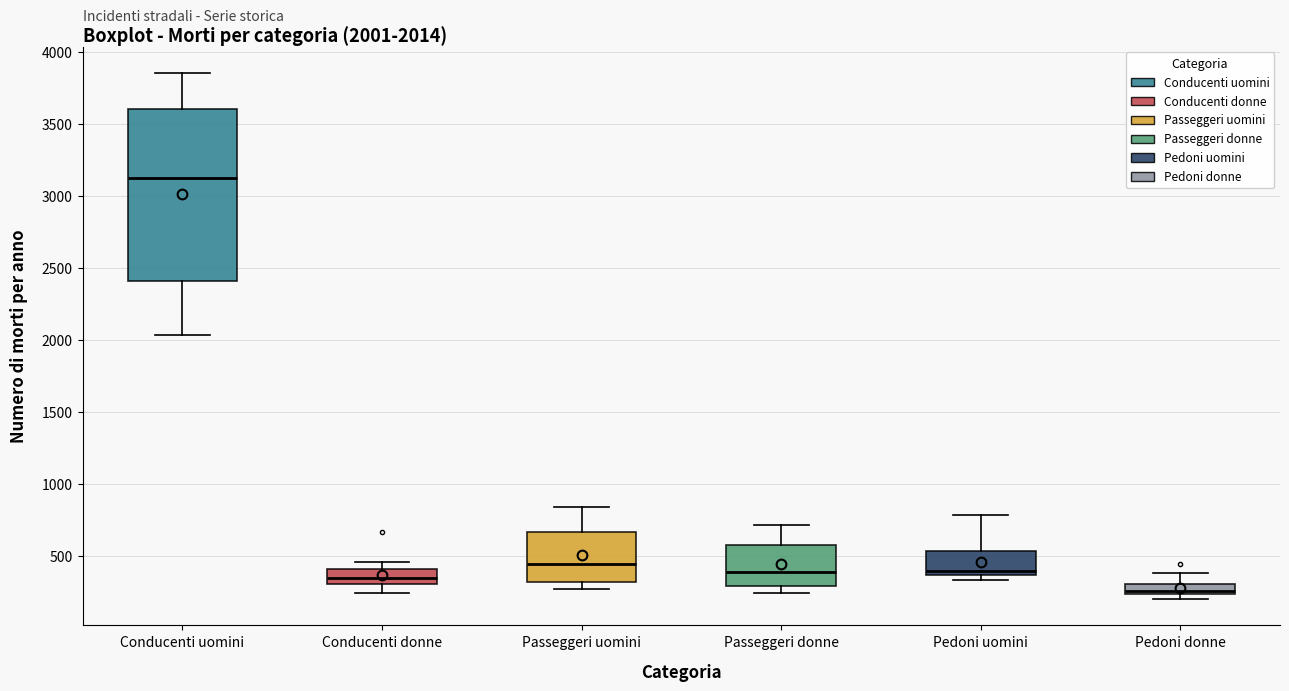

Which box has the lowest median line?

Pedoni donne